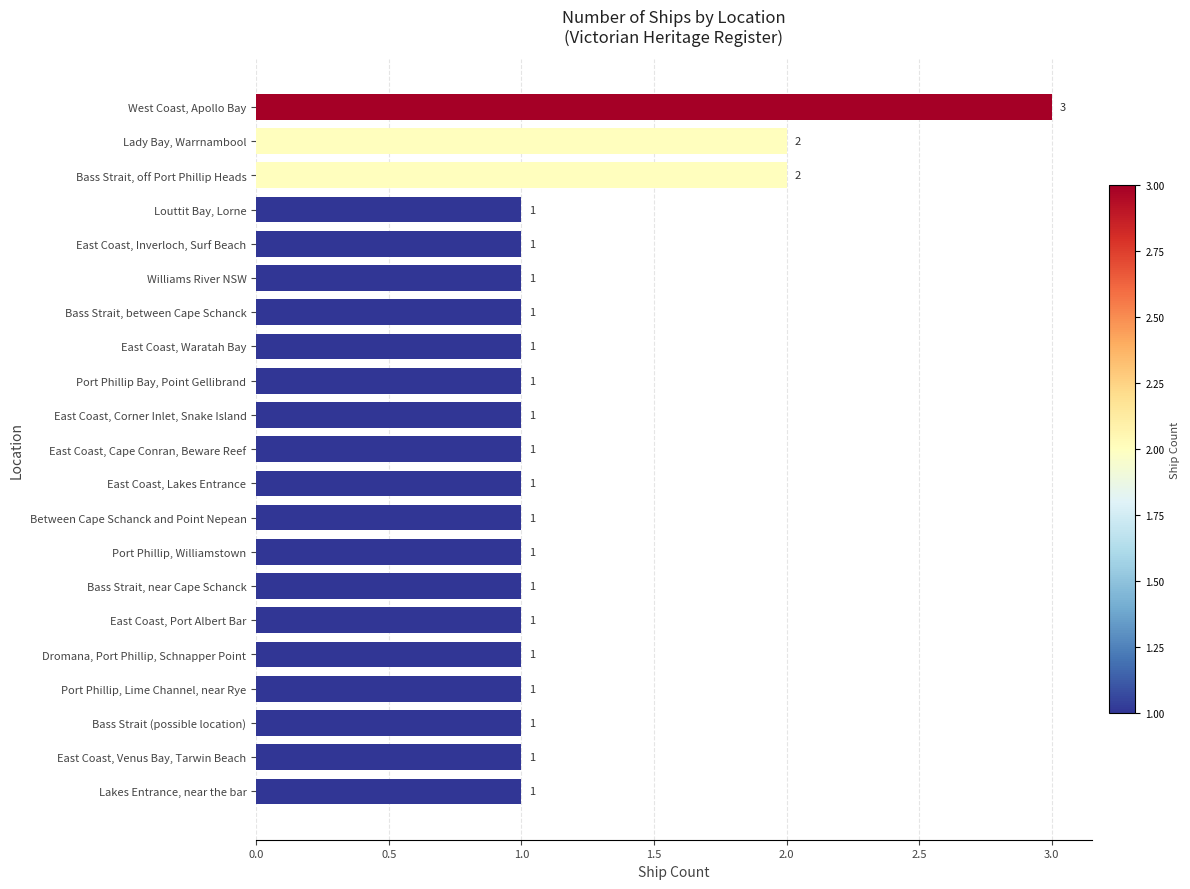

What is the sum of all values?

25